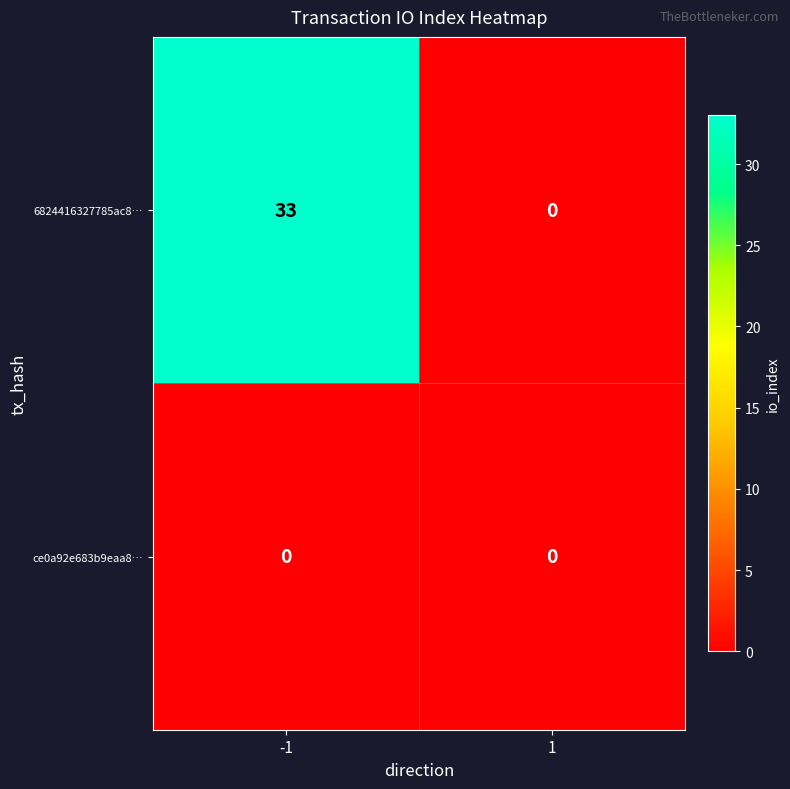

What is the sum of the 6824416327785ac8… values at -1 and 1?

33